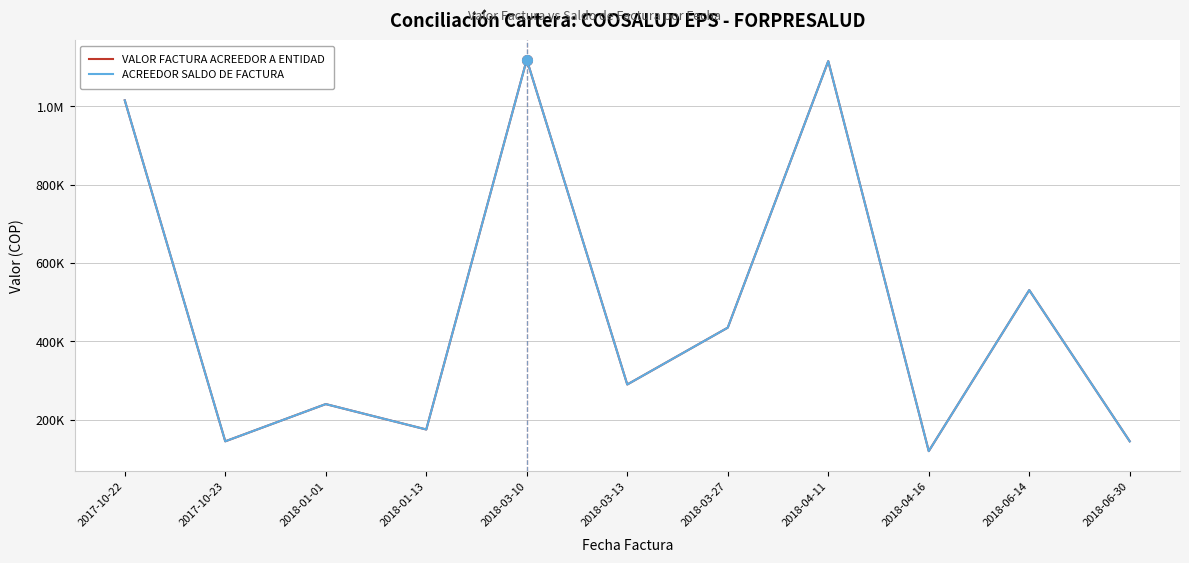

Where is the first local minimum for VALOR FACTURA ACREEDOR A ENTIDAD?

2017-10-23